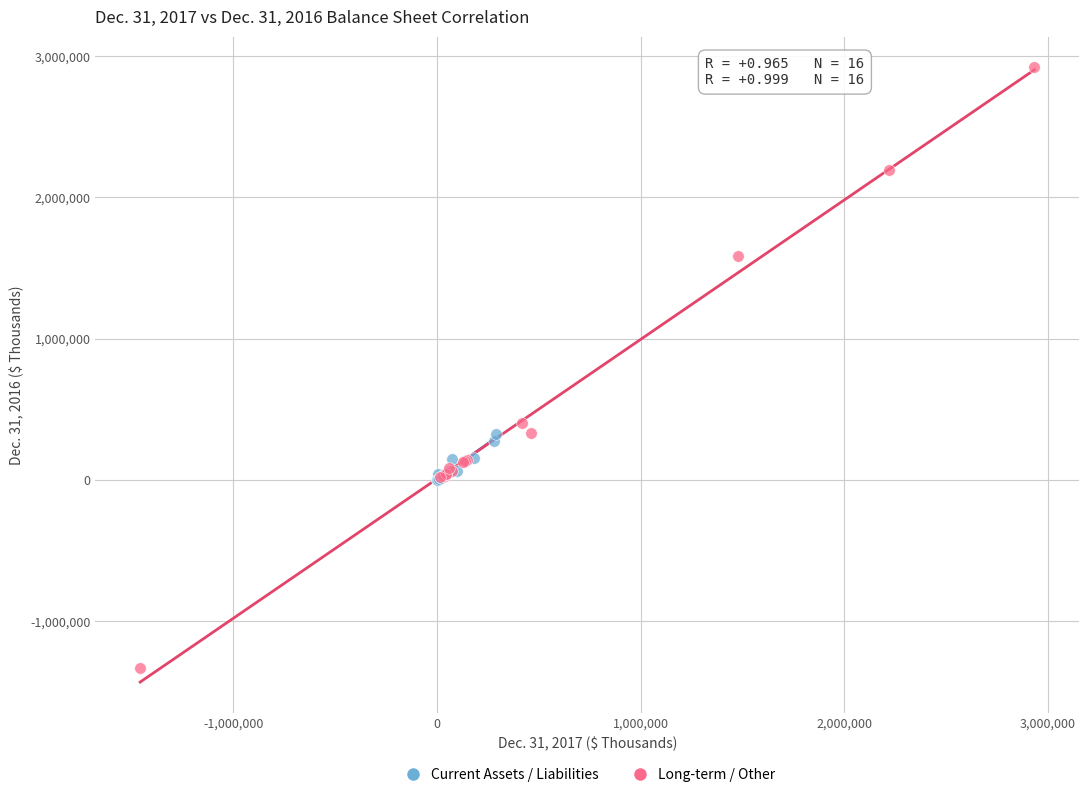

Which series contains the highest Y value?

Long-term / Other